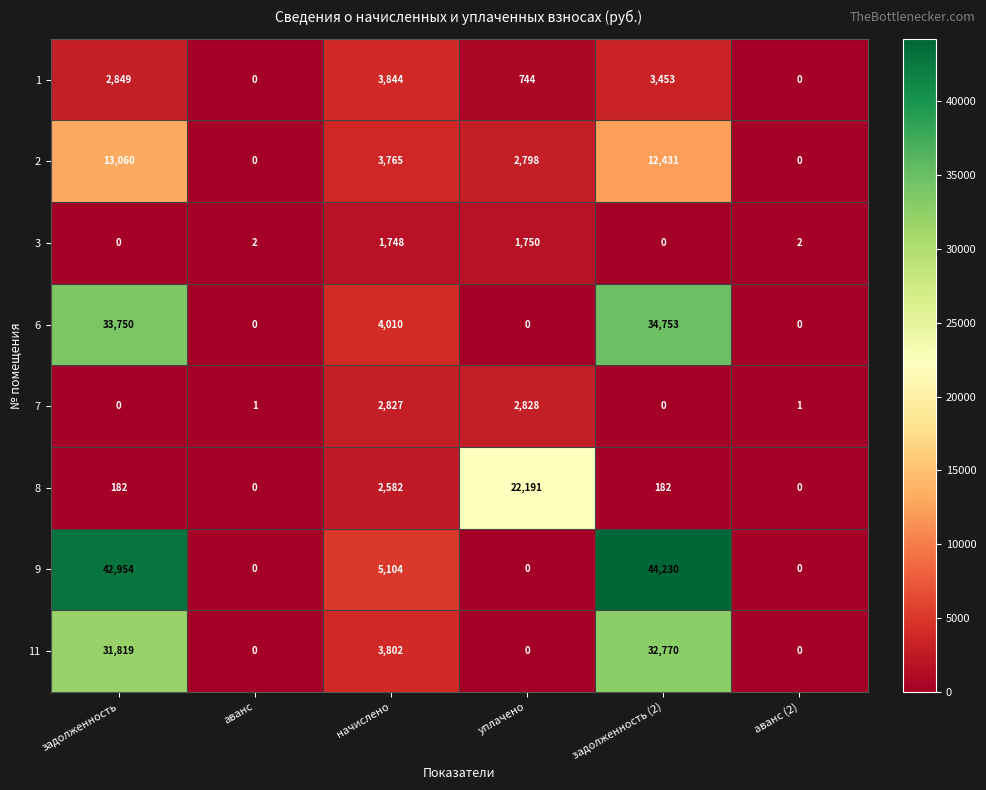

What is the greatest value displayed?

44230